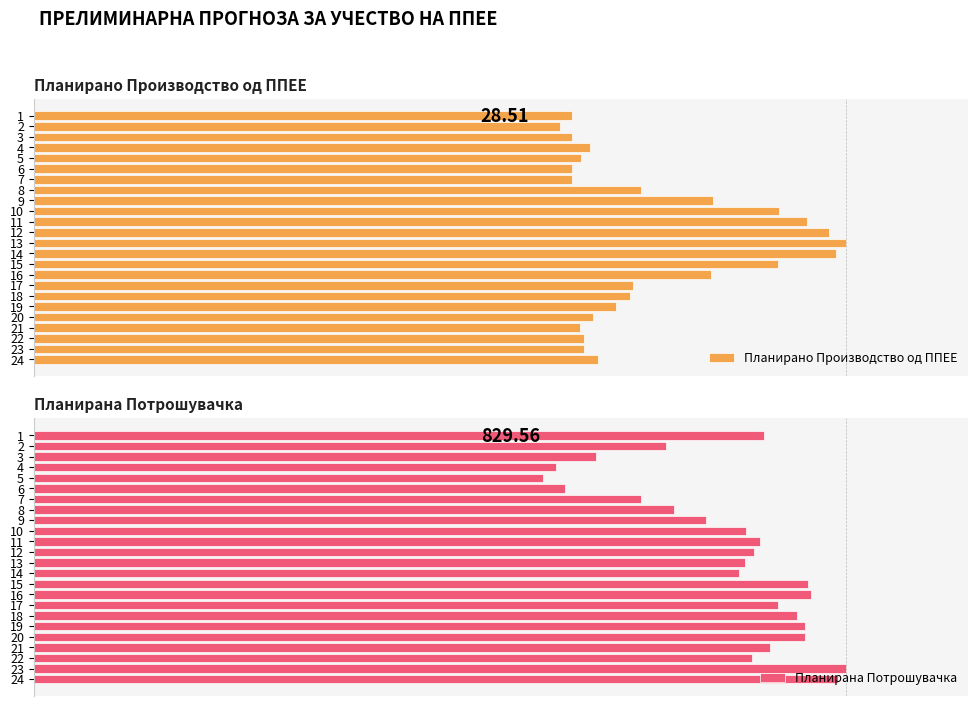

Is the value of Планирана Потрошувачка at 11 greater than the value of Планирано Производство од ППЕЕ at 14?

Yes